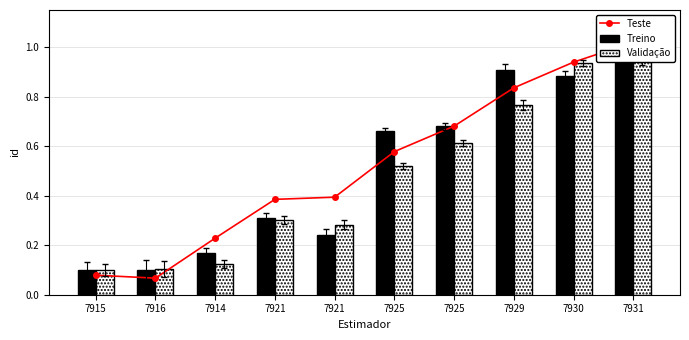

Rank the categories by Treino value from highest to lowest.

7931, 7929, 7930, 7925, 7925, 7921, 7921, 7914, 7915, 7916